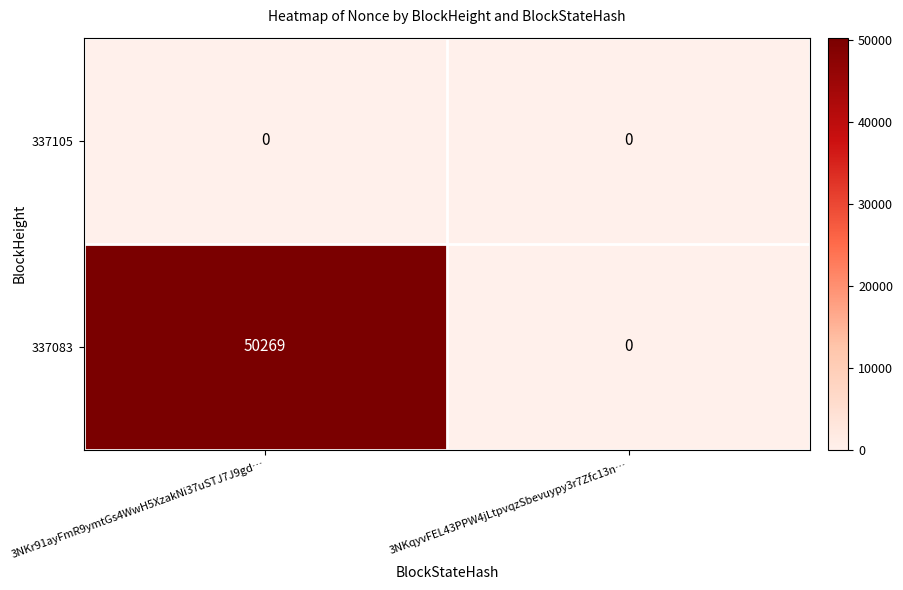

What is the sum of all 337083 values?

50269